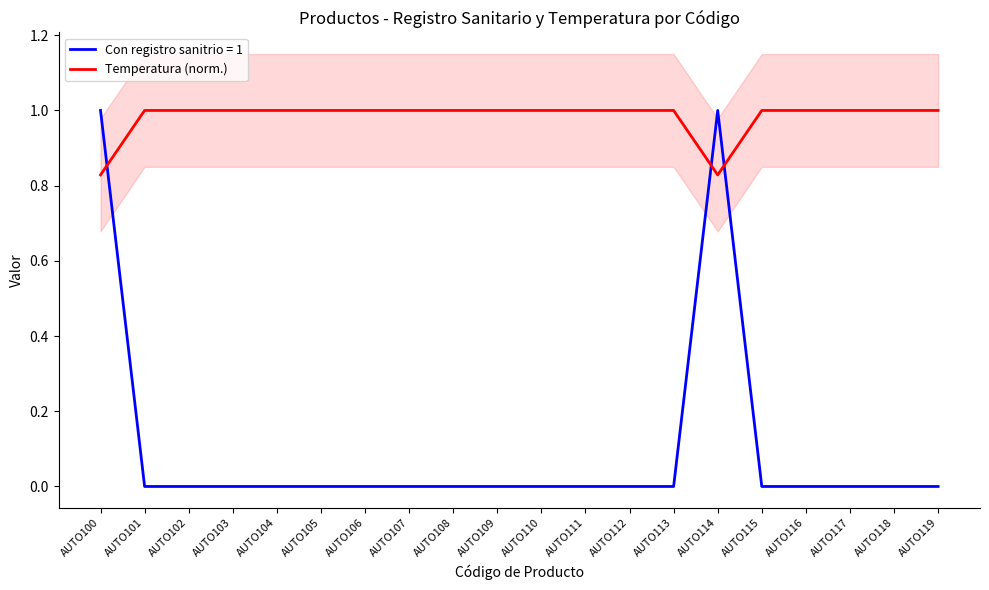

List the labels in order of value, smallest first.

AUTO100, AUTO114, AUTO101, AUTO102, AUTO103, AUTO104, AUTO105, AUTO106, AUTO107, AUTO108, AUTO109, AUTO110, AUTO111, AUTO112, AUTO113, AUTO115, AUTO116, AUTO117, AUTO118, AUTO119